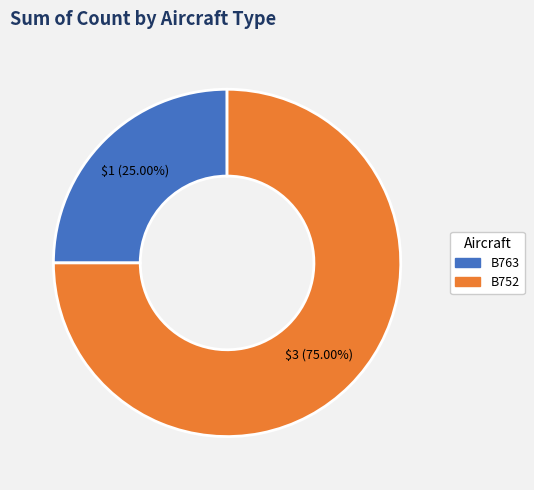

To the nearest percent, what portion does B752 represent?

75%